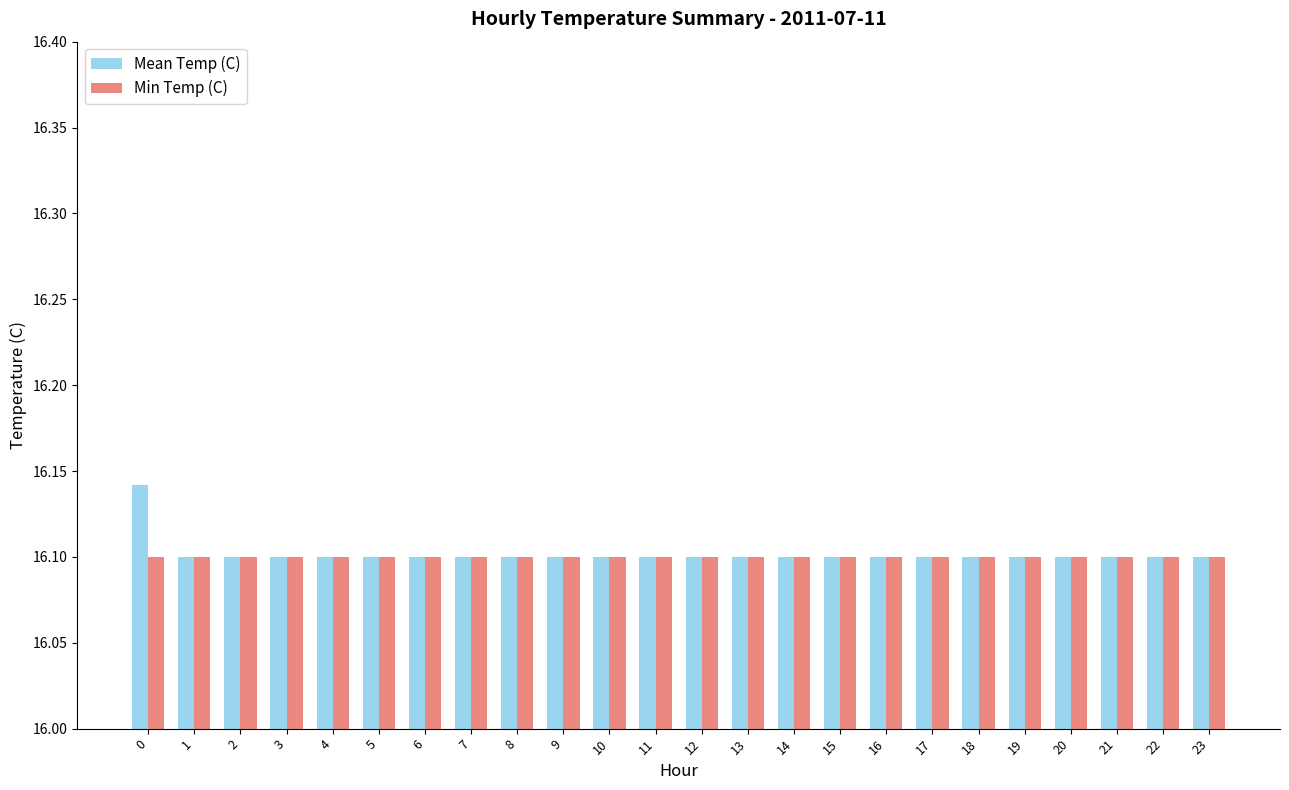

What is the sum of all Min Temp (C) values?

386.4